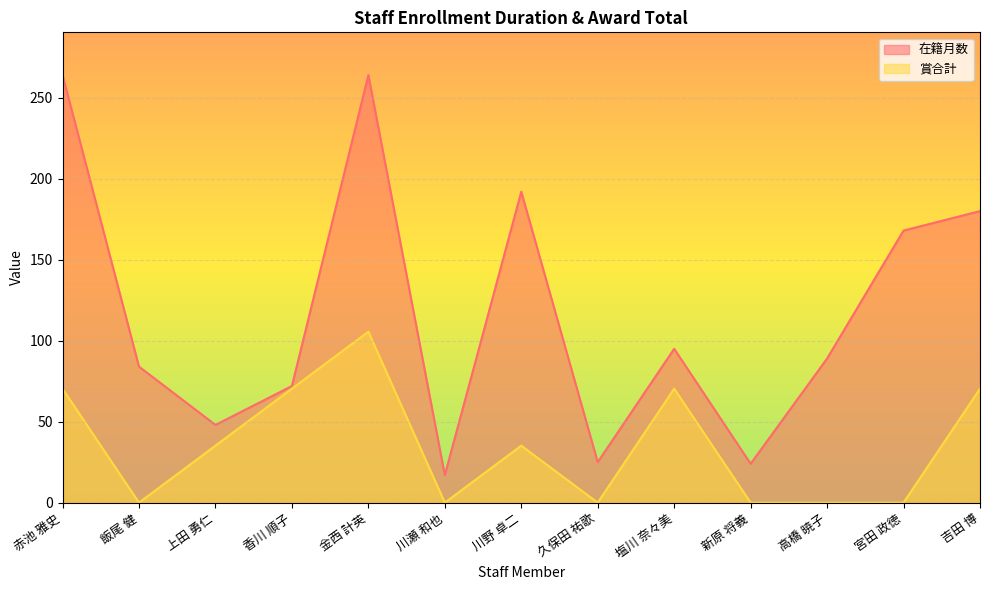

List the series in order of their overall mean, lowest first.

賞合計, 在籍月数